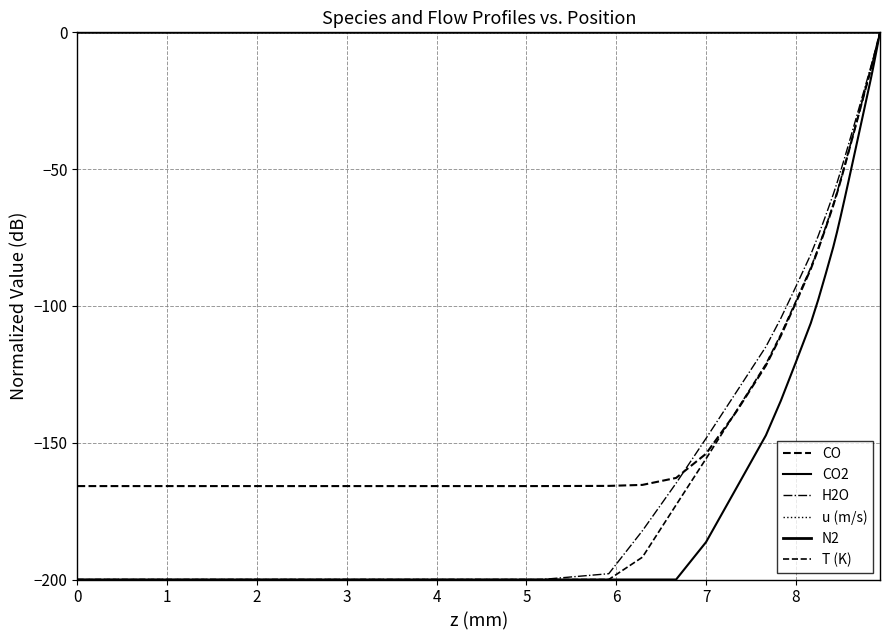

Does the chart have visible grid lines?

Yes